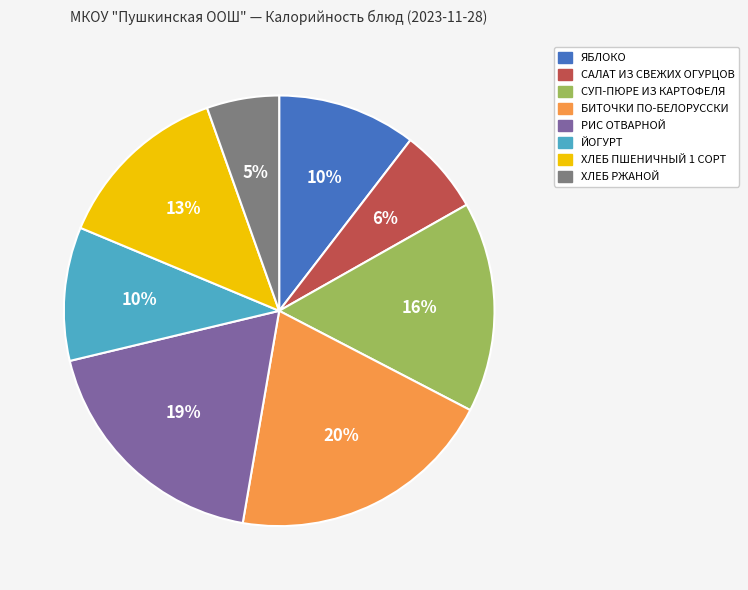

To the nearest percent, what percentage of the pie is БИТОЧКИ ПО-БЕЛОРУССКИ?

20%